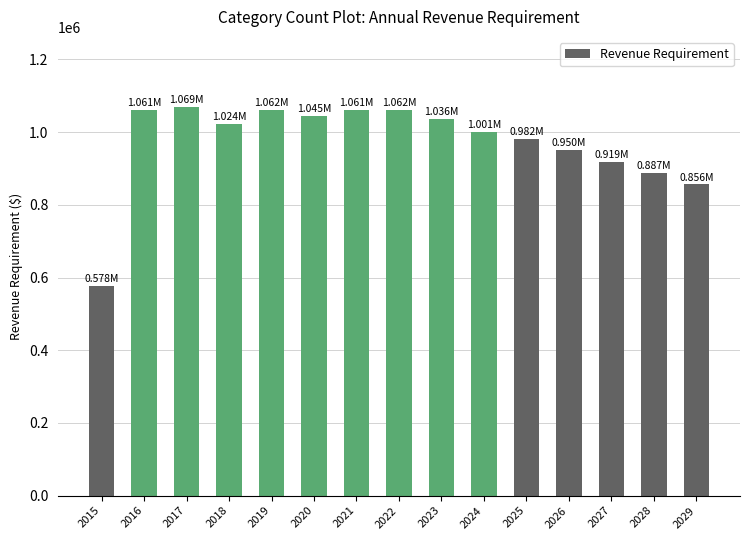

True or false: the data shows 1061489.9 at 2021.

True